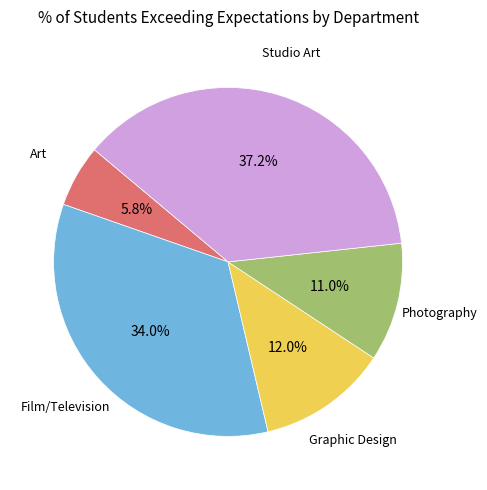

Does any single category account for the majority?

No